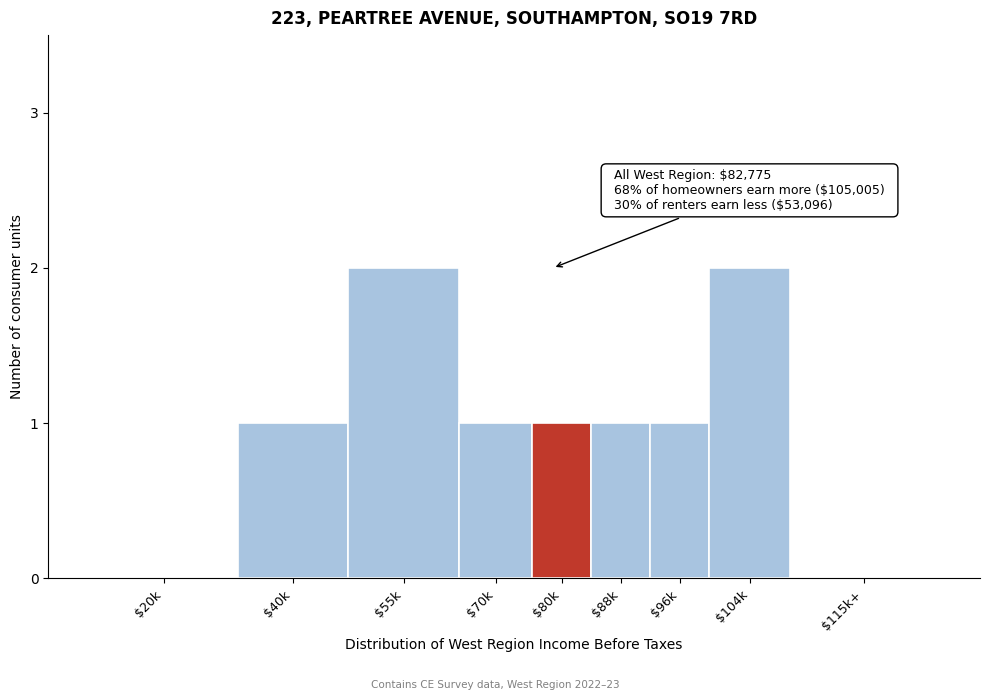

The chart shows a value of -1 at $20k. True or false?

False